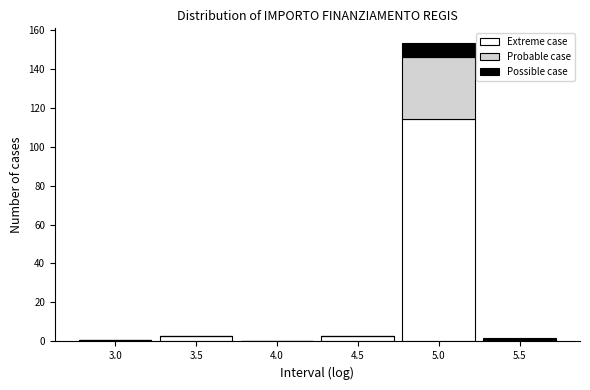

Reading left to right, transcribe the values for Possible case.

3.0=1	3.5=3	4.0=0	4.5=3	5.0=114	5.5=0